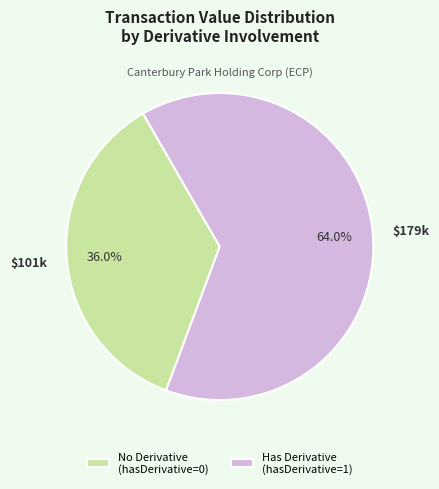

Between Has Derivative (hasDerivative=1) and No Derivative (hasDerivative=0), which is larger?

Has Derivative (hasDerivative=1)